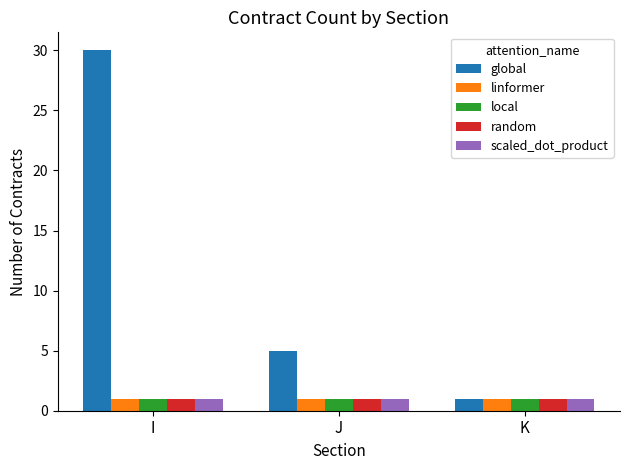

Which series has the largest total across all categories?

global